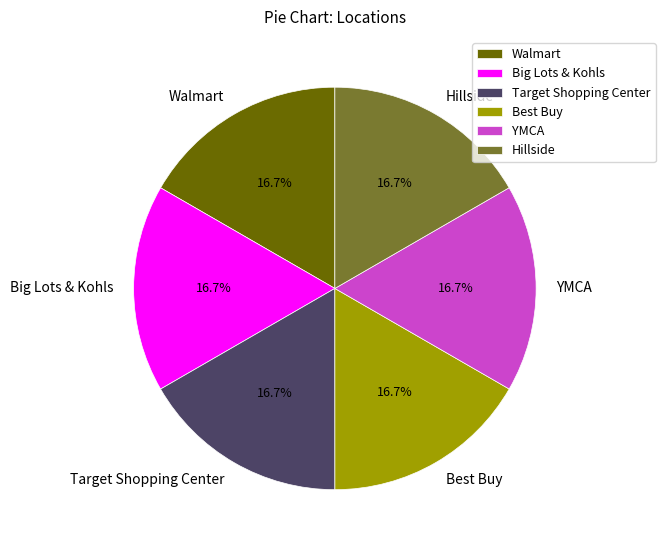

Does any single category account for the majority?

No